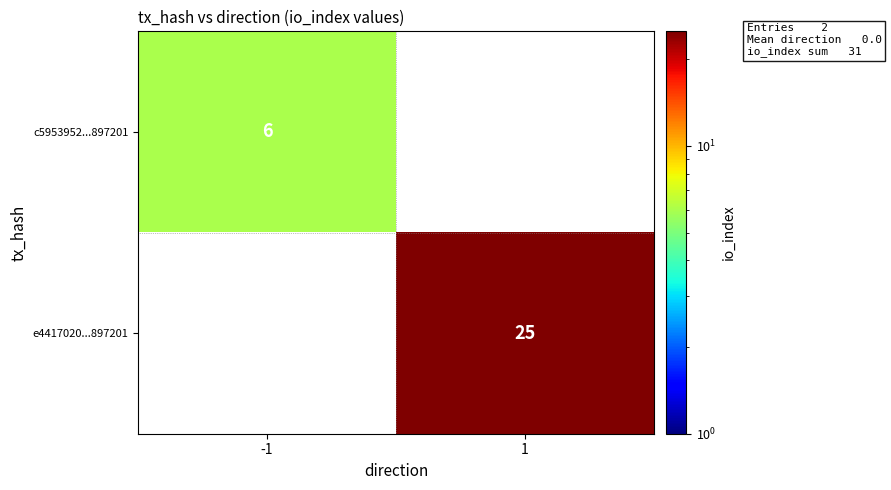

True or false: e4417020...897201 has a value of 25 at 1.

True